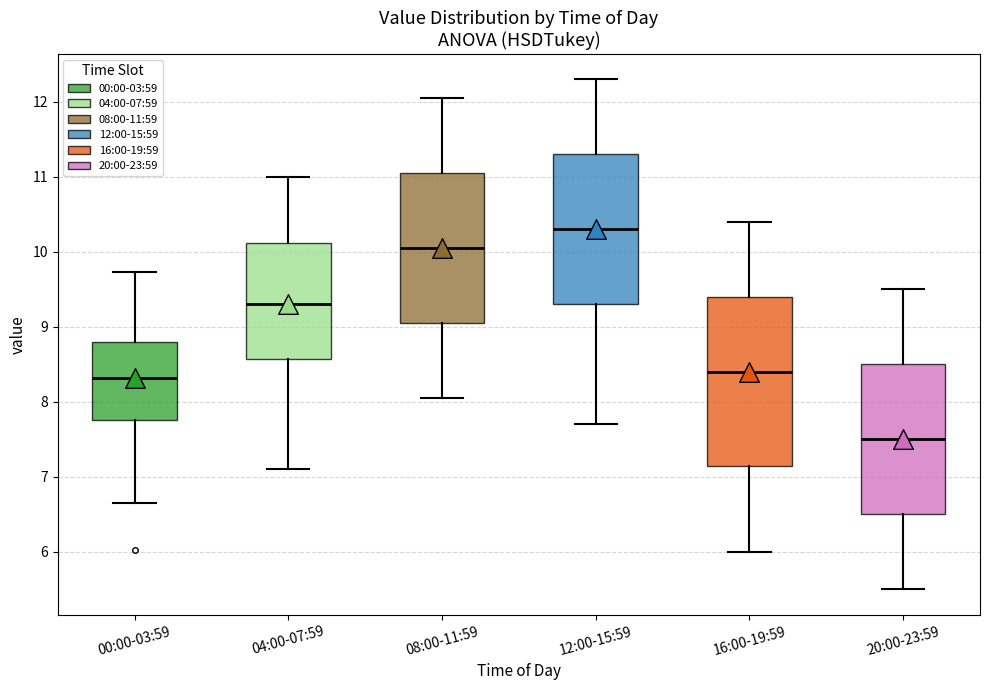

Where does the median line of the box for 00:00-03:59 sit on the y-axis? The values are not printed on the chart, so give them approximately, as read against the axis.

8.3